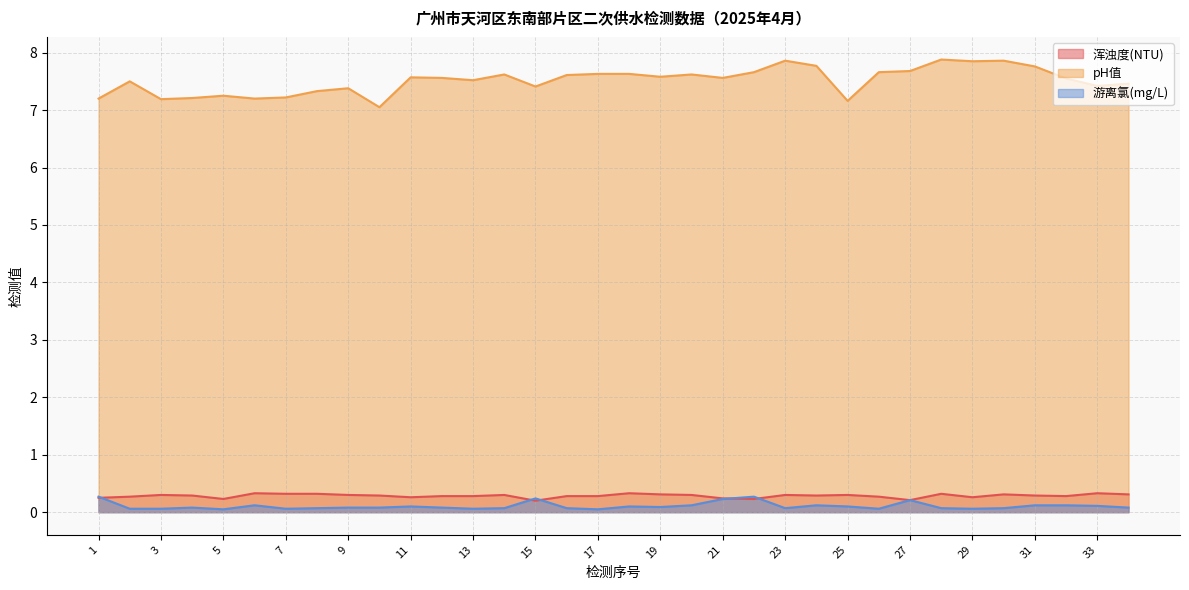

Reading left to right, list all the values displayed in this chart.

浑浊度(NTU): 1=0.2	2=0.3	3=0.3	4=0.3	5=0.2	6=0.3	7=0.3	8=0.3	9=0.3	10=0.3	11=0.3	12=0.3	13=0.3	14=0.3	15=0.2	16=0.3	17=0.3	18=0.3	19=0.3	20=0.3	21=0.2	22=0.2	23=0.3	24=0.3	25=0.3	26=0.3	27=0.2	28=0.3	29=0.3	30=0.3	31=0.3	32=0.3	33=0.3	34=0.3
pH值: 1=7.2	2=7.5	3=7.2	4=7.2	5=7.2	6=7.2	7=7.2	8=7.3	9=7.4	10=7.0	11=7.6	12=7.6	13=7.5	14=7.6	15=7.4	16=7.6	17=7.6	18=7.6	19=7.6	20=7.6	21=7.6	22=7.7	23=7.9	24=7.8	25=7.2	26=7.7	27=7.7	28=7.9	29=7.8	30=7.9	31=7.8	32=7.5	33=7.4	34=7.5
游离氯(mg/L): 1=0.3	2=0.1	3=0.1	4=0.1	5=0.1	6=0.1	7=0.1	8=0.1	9=0.1	10=0.1	11=0.1	12=0.1	13=0.1	14=0.1	15=0.2	16=0.1	17=0.1	18=0.1	19=0.1	20=0.1	21=0.2	22=0.3	23=0.1	24=0.1	25=0.1	26=0.1	27=0.2	28=0.1	29=0.1	30=0.1	31=0.1	32=0.1	33=0.1	34=0.1